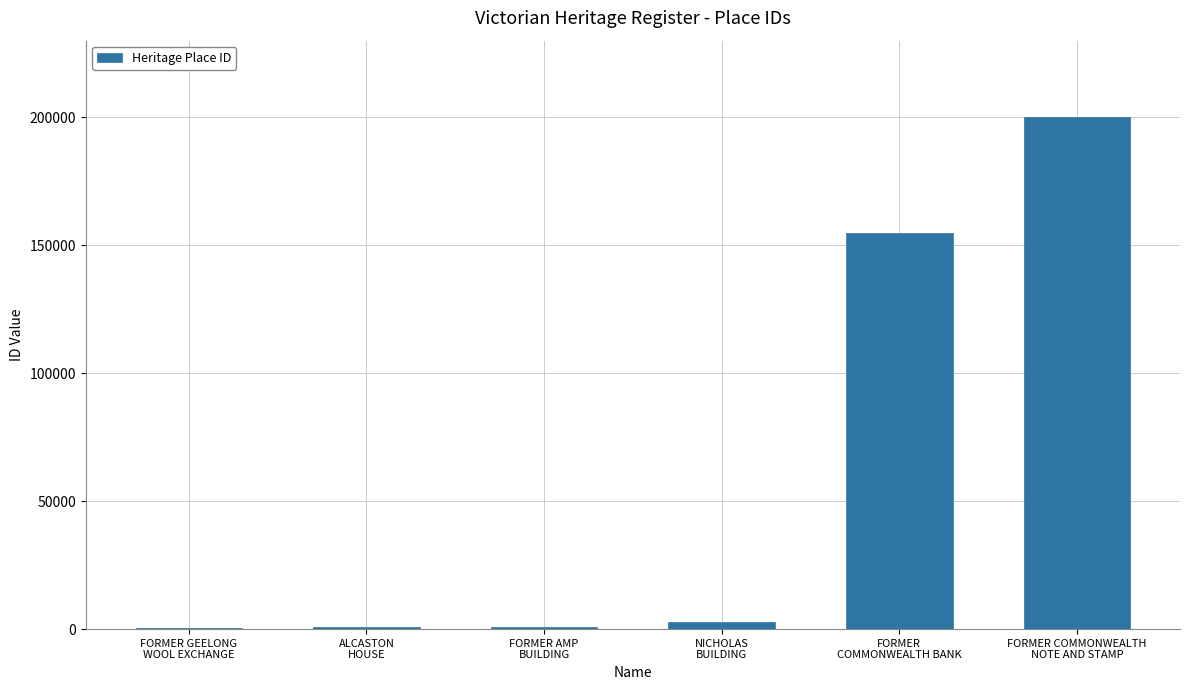

What is the greatest value displayed?

199986